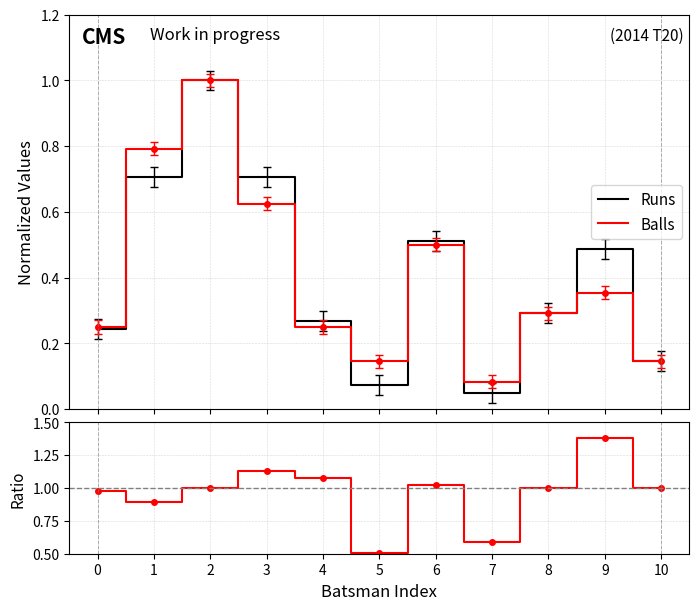

What is the maximum value shown in the chart?

1.4